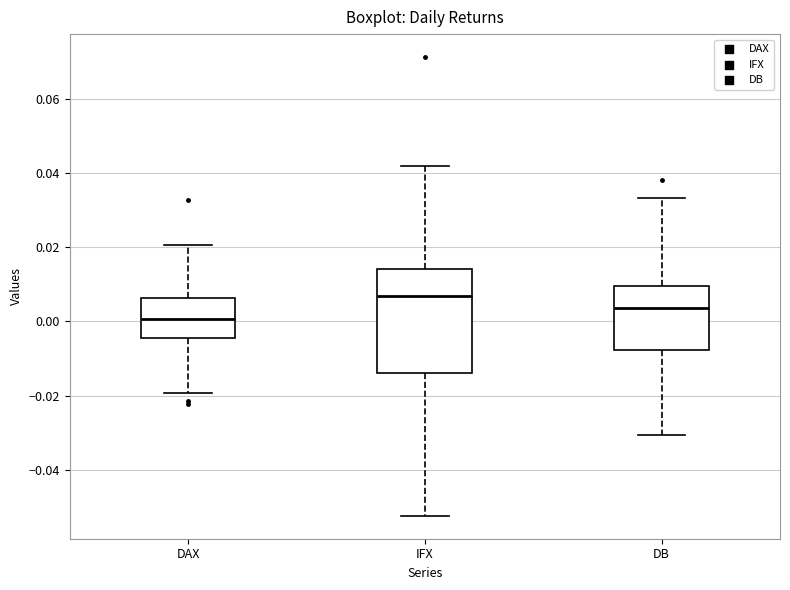

Where does the upper whisker of the box for DAX end on the y-axis? The values are not printed on the chart, so give them approximately, as read against the axis.

0.020